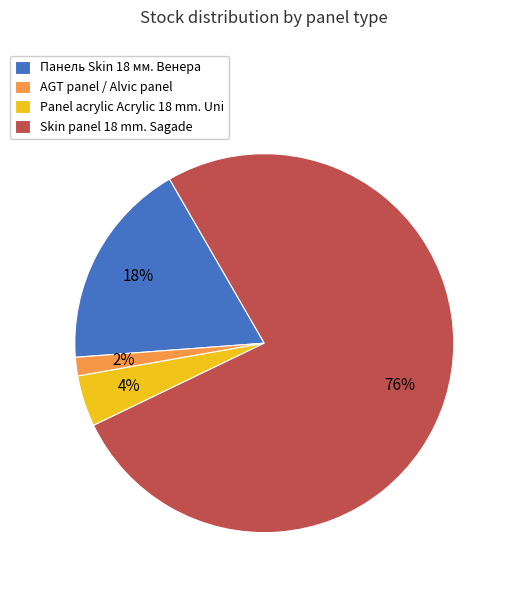

Is the sum of Panel acrylic Acrylic 18 mm. Uni and Skin panel 18 mm. Sagade greater than half?

Yes